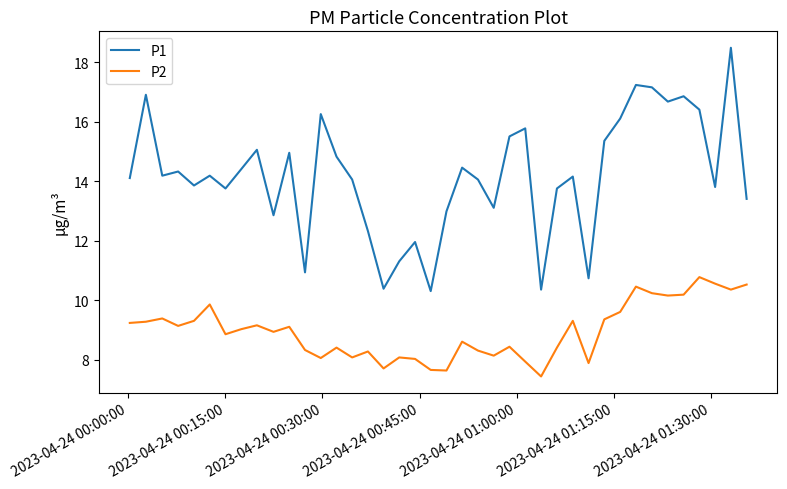

True or false: P2 and P1 intersect in this chart.

False